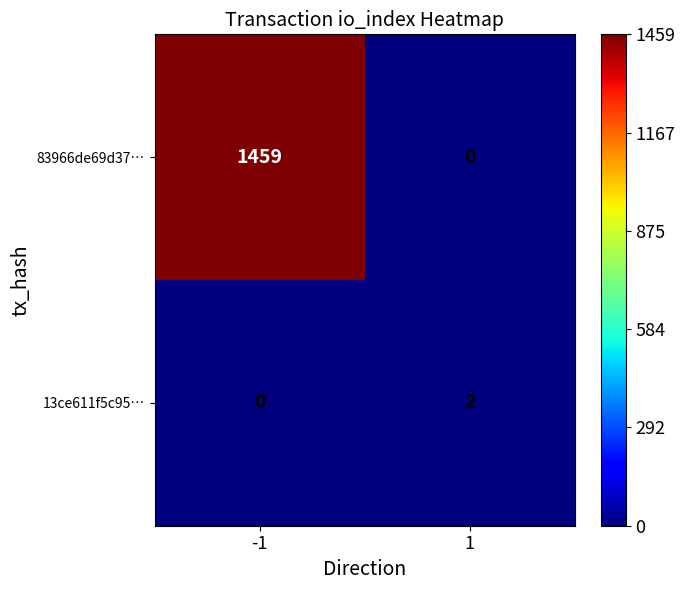

At which category is the sum across all series the highest?

-1